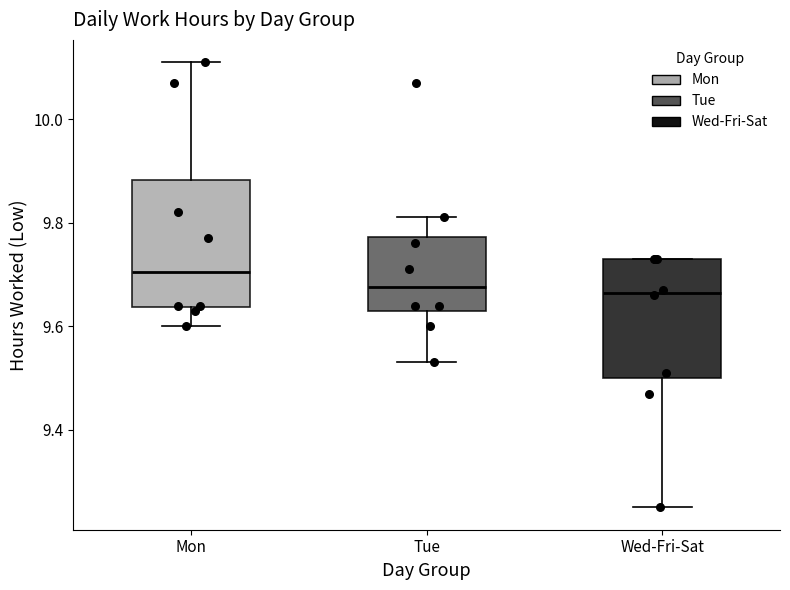

Reading left to right, read every box against the y-axis: the position of its median line, the range the box covers, and the ends of its whiskers. The values are not printed on the chart, so give them approximately, as read against the axis.

Mon: median 9.70, box 9.64 to 9.88, whiskers 9.60 to 10.12
Tue: median 9.68, box 9.64 to 9.78, whiskers 9.54 to 9.82
Wed-Fri-Sat: median 9.66, box 9.50 to 9.74, whiskers 9.26 to 9.74